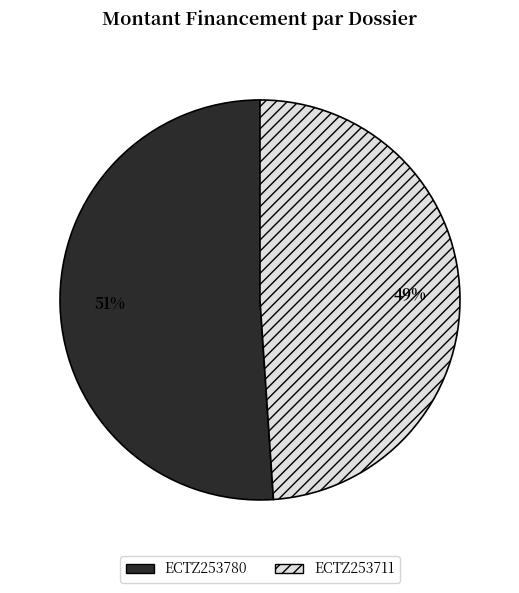

True or false: ECTZ253711 accounts for 62% of the total.

False